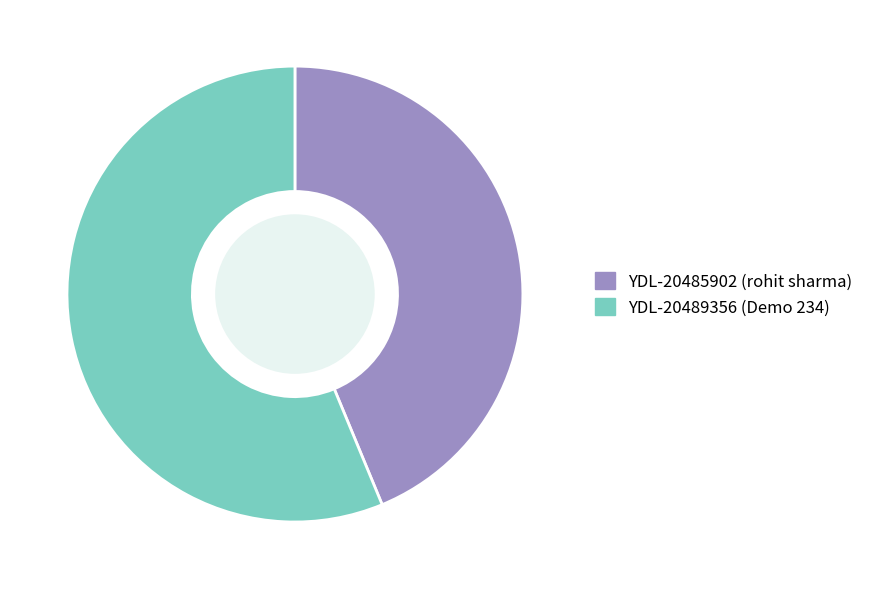

Do YDL-20485902 and YDL-20489356 together represent more than half of the pie?

Yes